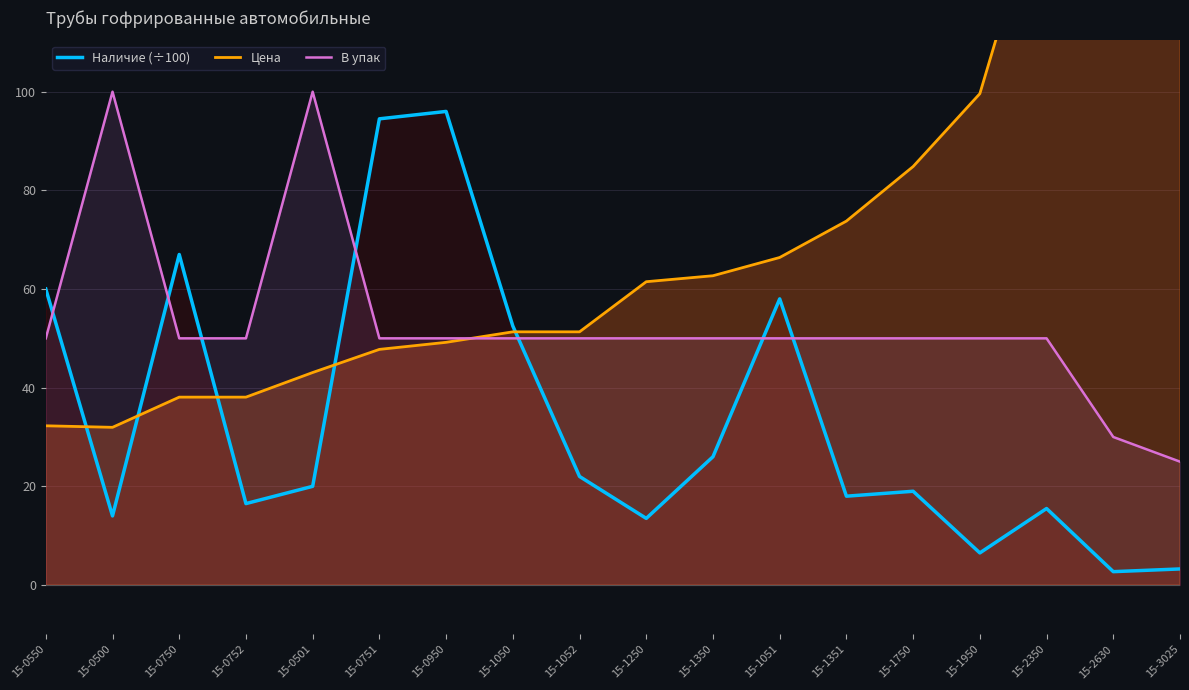

What are all the series names shown in the legend?

Наличие (÷100), Цена, В упак